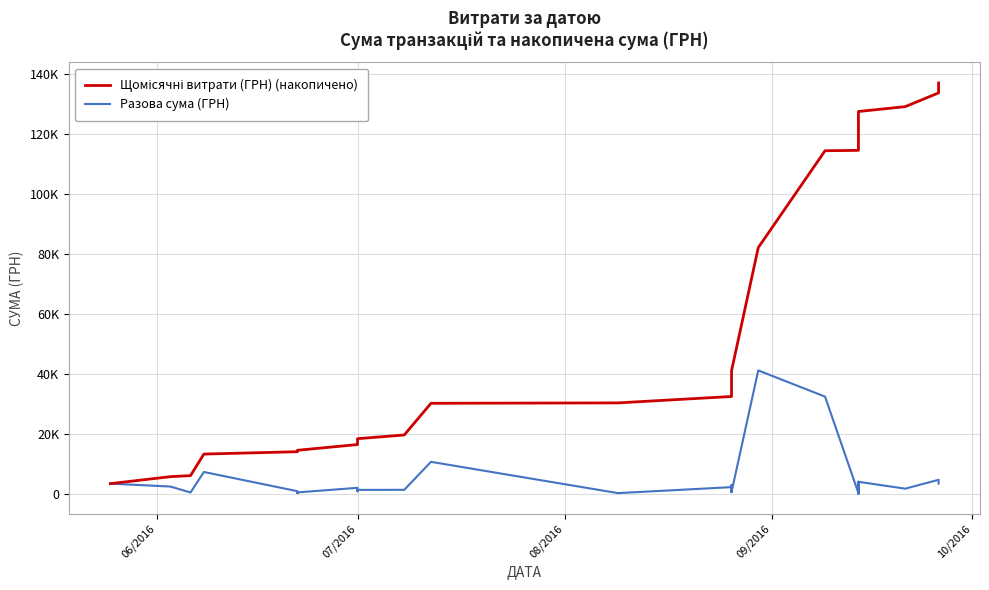

Is the value of Щомісячні витрати (ГРН) (накопичено) at 12 greater than the value of Разова сума (ГРН) at 08/2016?

Yes